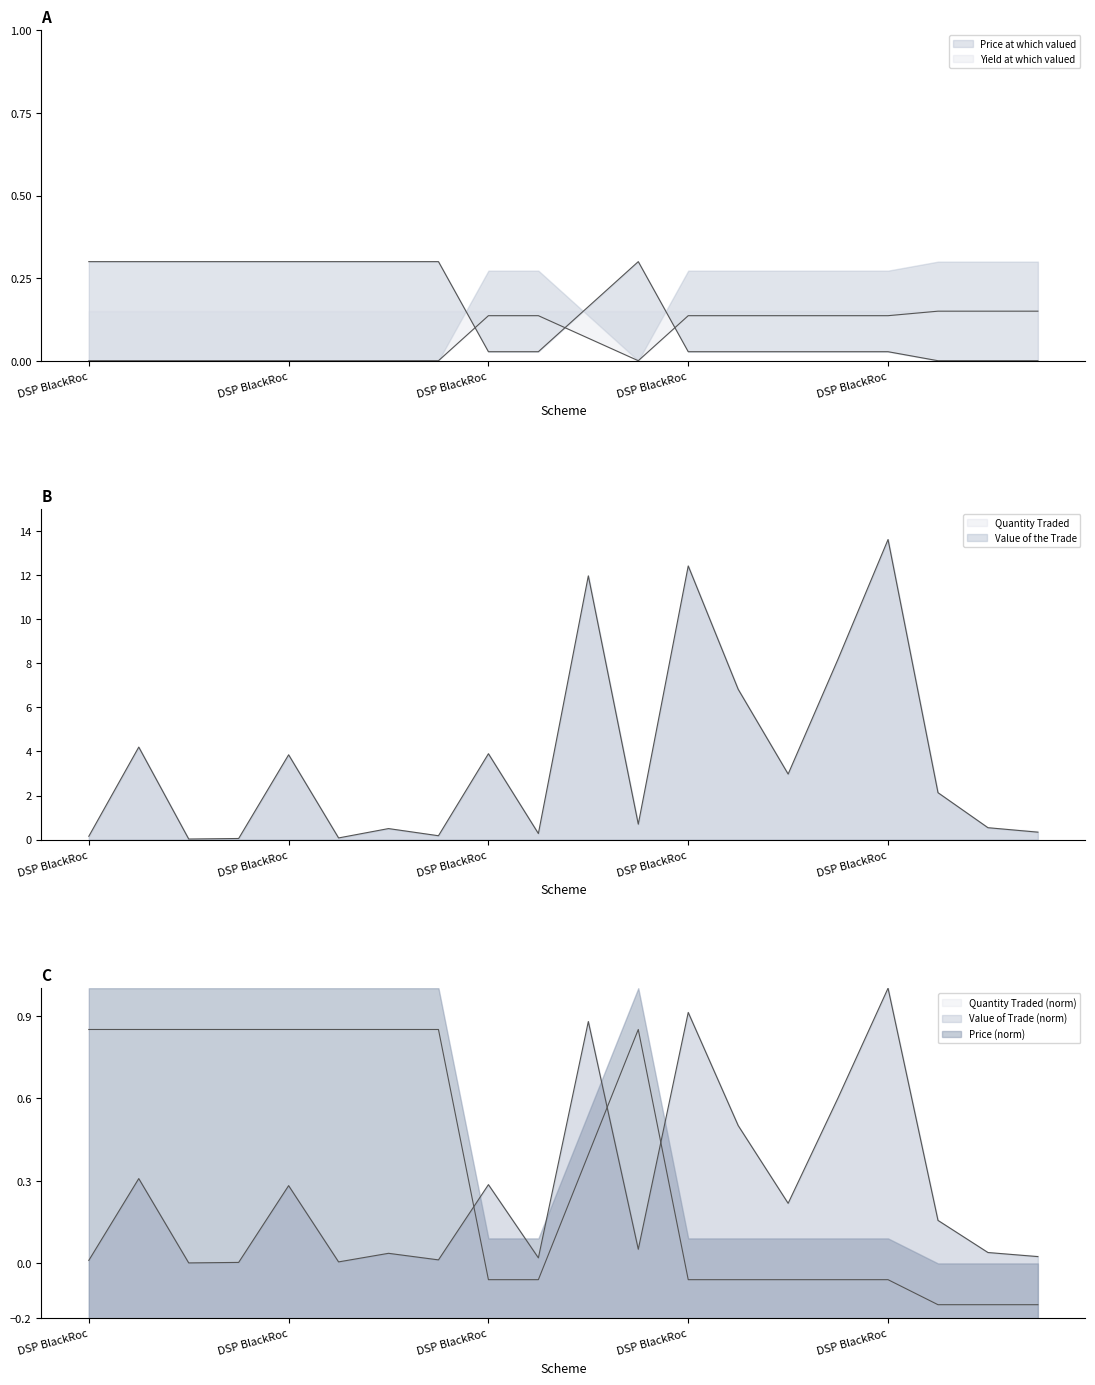

Which series has the widest spread of values?

Quantity Traded